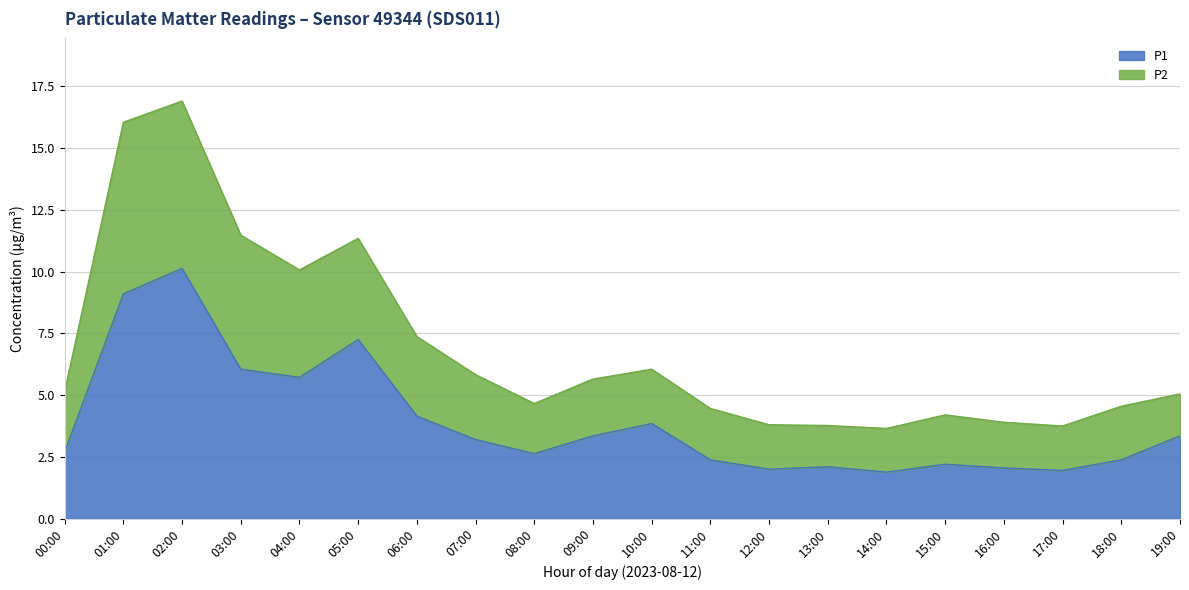

Where does the P1 series first go above 3?

01:00